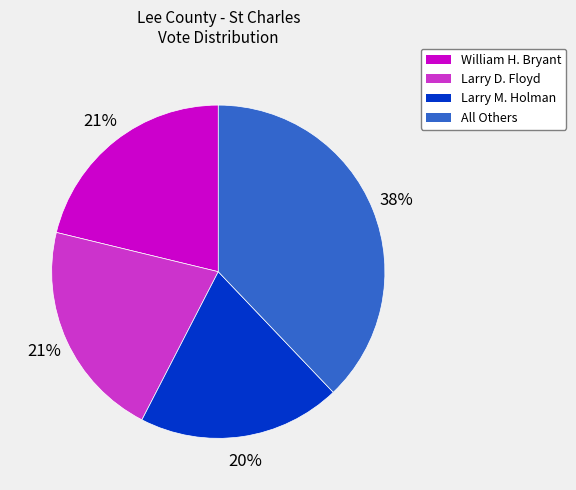

Which slice is the smallest?

Larry M. Holman